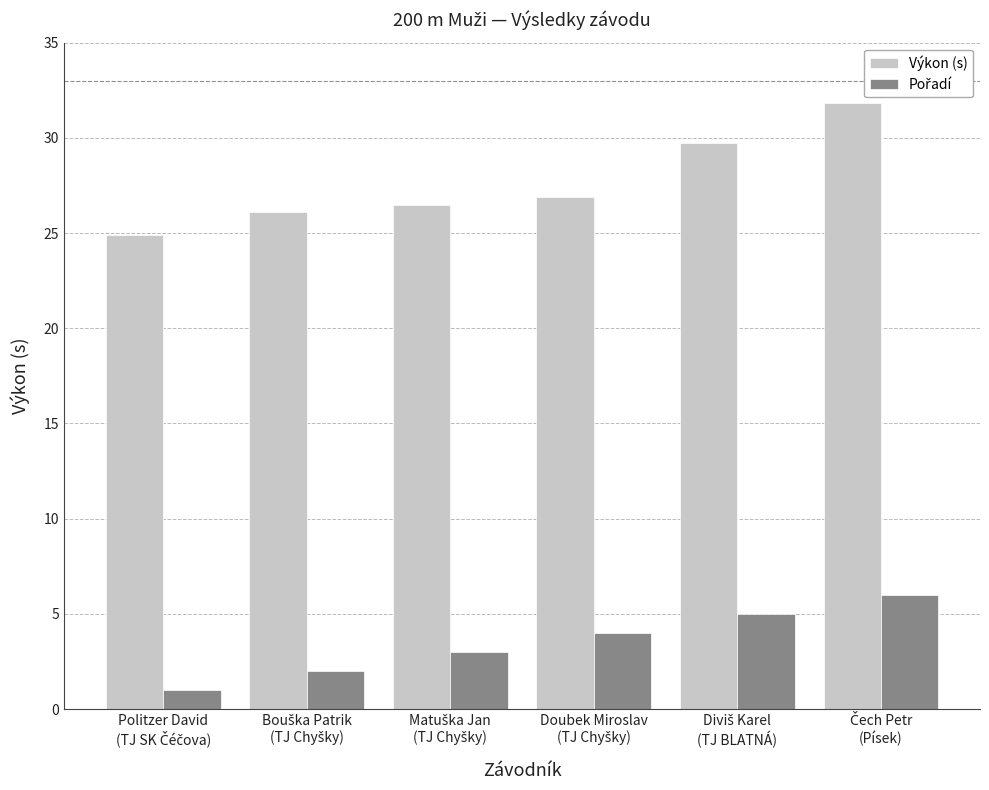

Which series has the widest spread of values?

Výkon (s)